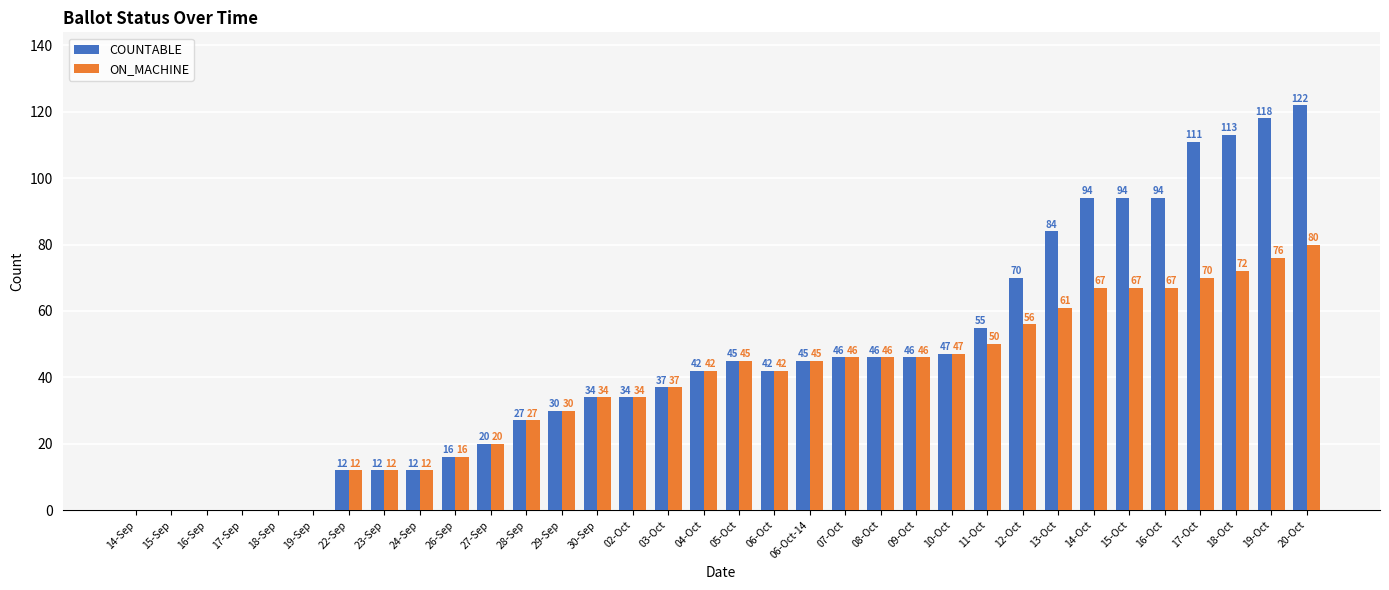

Count the number of categories in the chart.

34